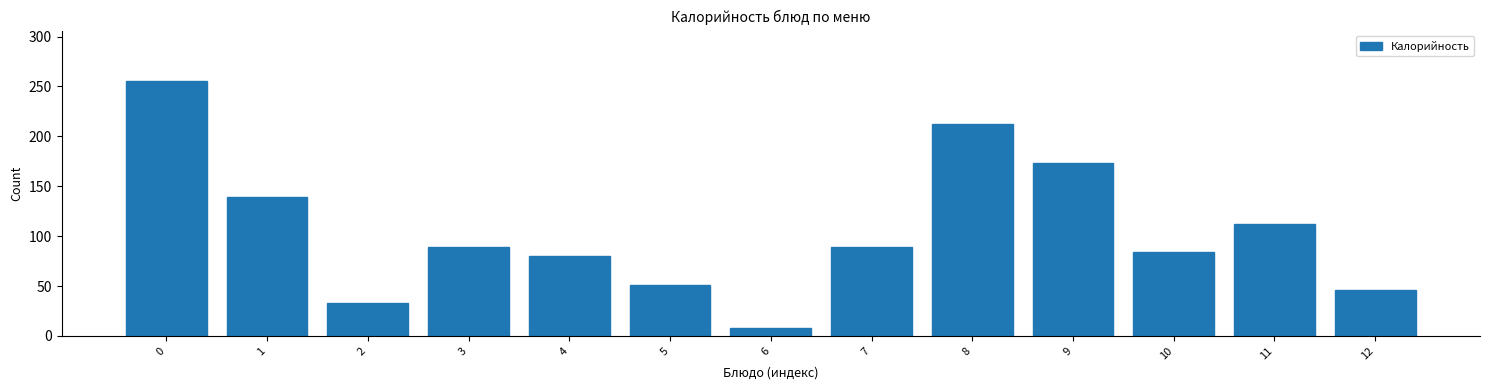

Reading left to right, list all the values displayed in this chart.

0=255	1=139	2=33	3=89	4=80	5=51	6=8	7=89	8=212	9=173	10=84	11=112	12=46